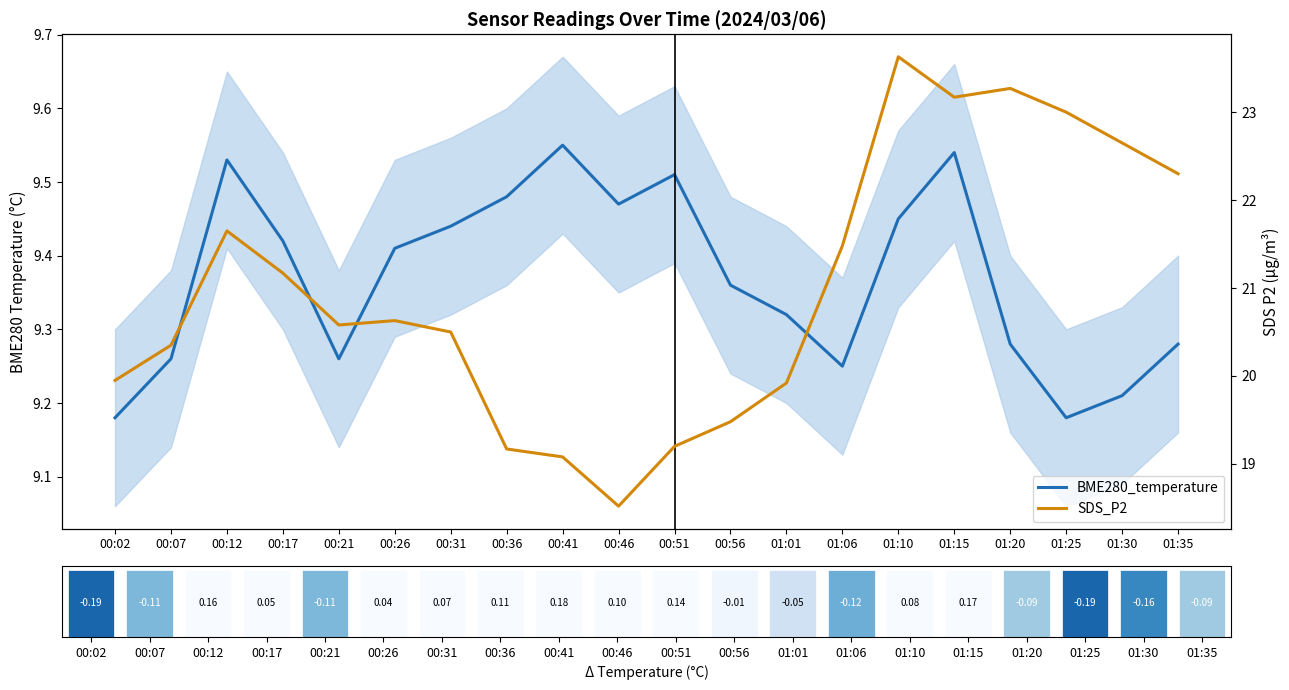

What is the smallest value displayed?

9.2